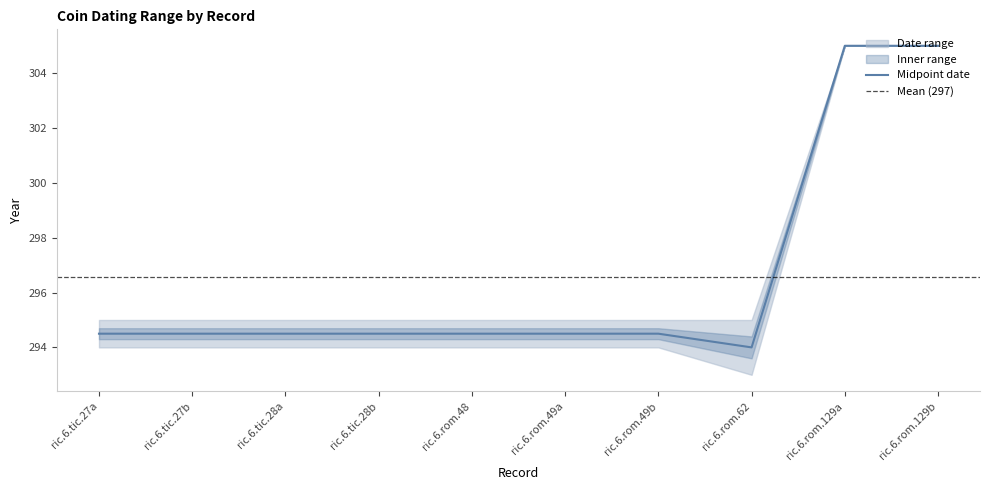

What is the difference between the maximum and minimum values?

11.0